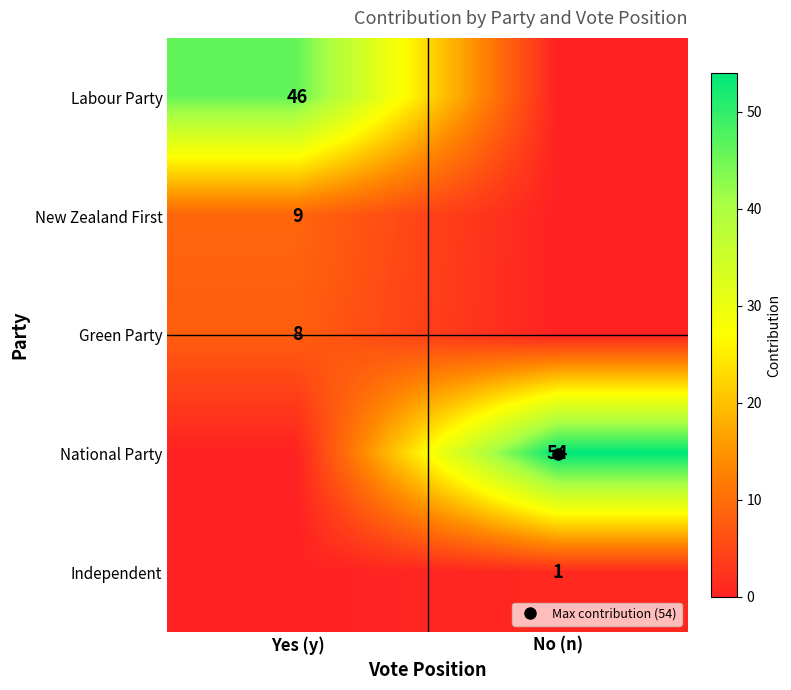

The value of Independent at No (n) is 2. True or false?

False